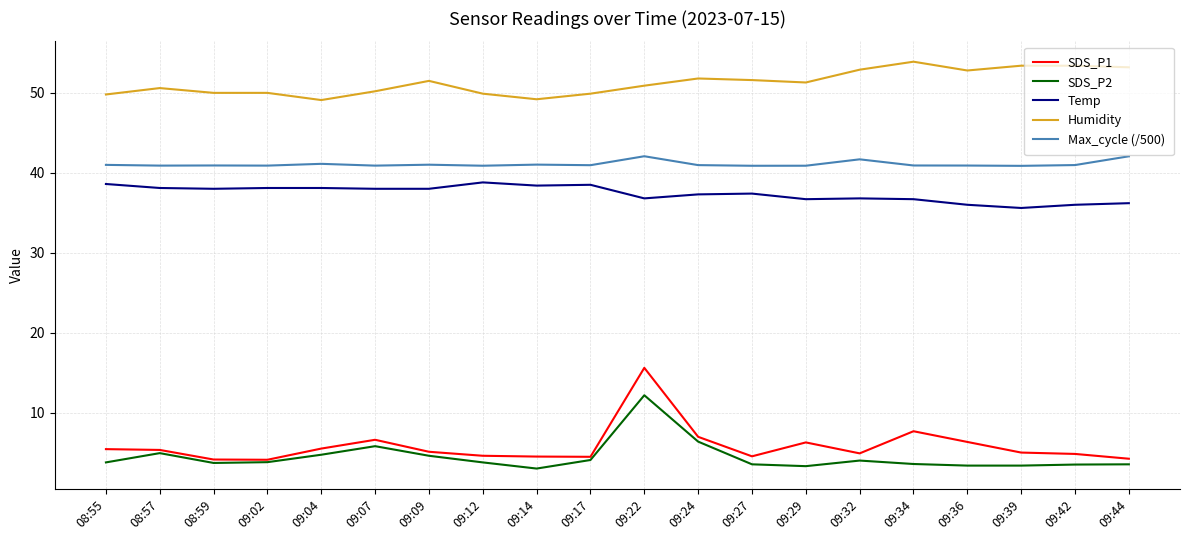

True or false: SDS_P1 and Max_cycle (/500) cross at least once.

False